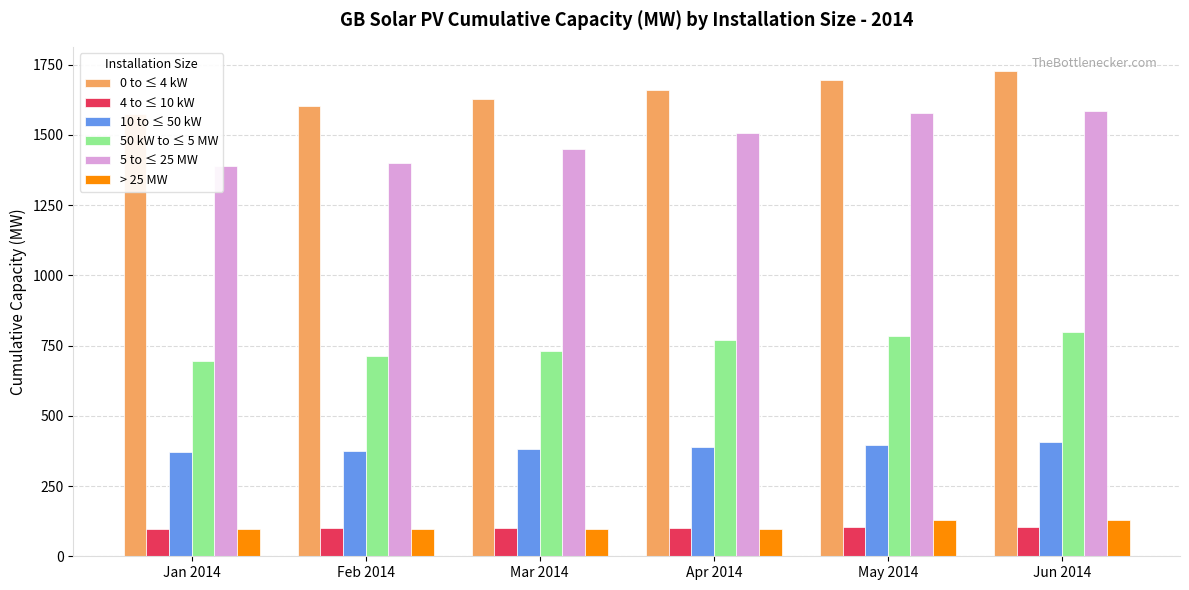

The 10 to ≤ 50 kW series shows 649.4 at May 2014. True or false?

False